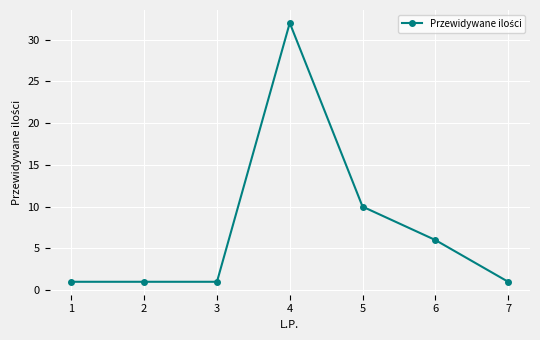

What is the difference between the values at 2 and 4?

31